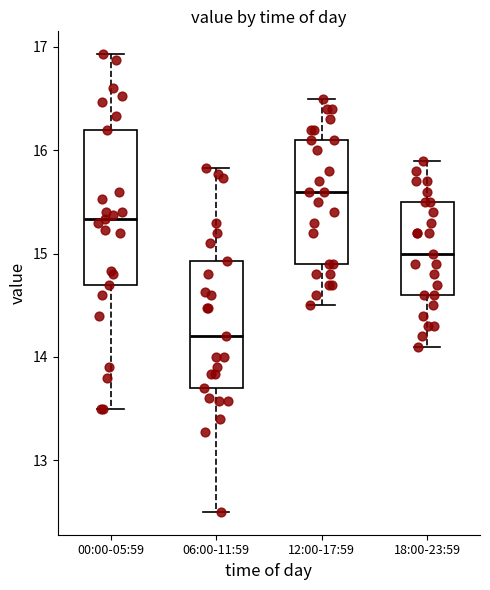

Reading left to right, transcribe this box plot: for each box, give where its median line is, the range the box spans, and where its two whiskers end, as read against the y-axis. The values are not printed on the chart, so give them approximately, as read against the axis.

00:00-05:59: median 15.3, box 14.7 to 16.2, whiskers 13.5 to 16.9
06:00-11:59: median 14.2, box 13.7 to 14.9, whiskers 12.5 to 15.8
12:00-17:59: median 15.6, box 14.9 to 16.1, whiskers 14.5 to 16.5
18:00-23:59: median 15.0, box 14.6 to 15.5, whiskers 14.1 to 15.9